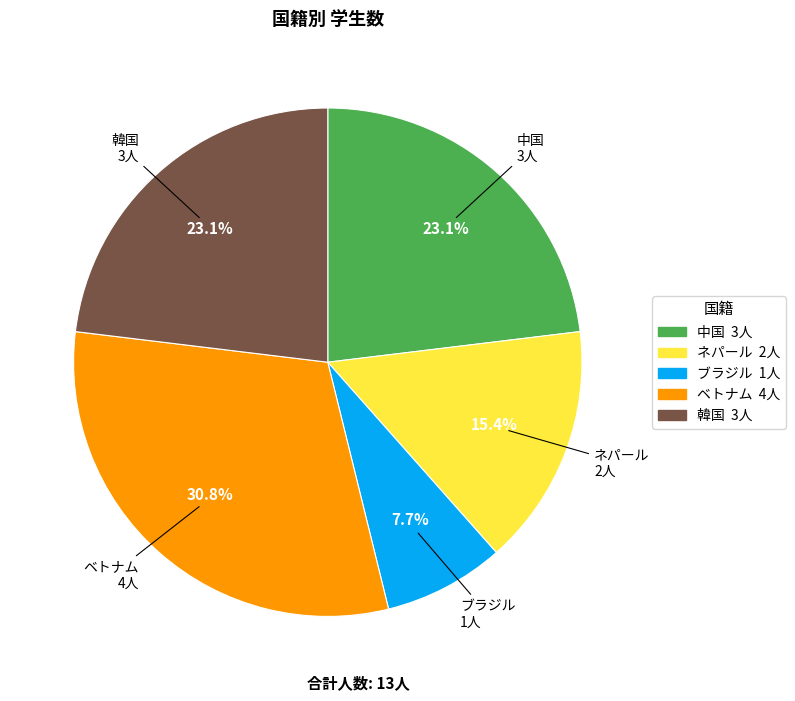

The 韓国 slice represents 23% of the pie. True or false?

True